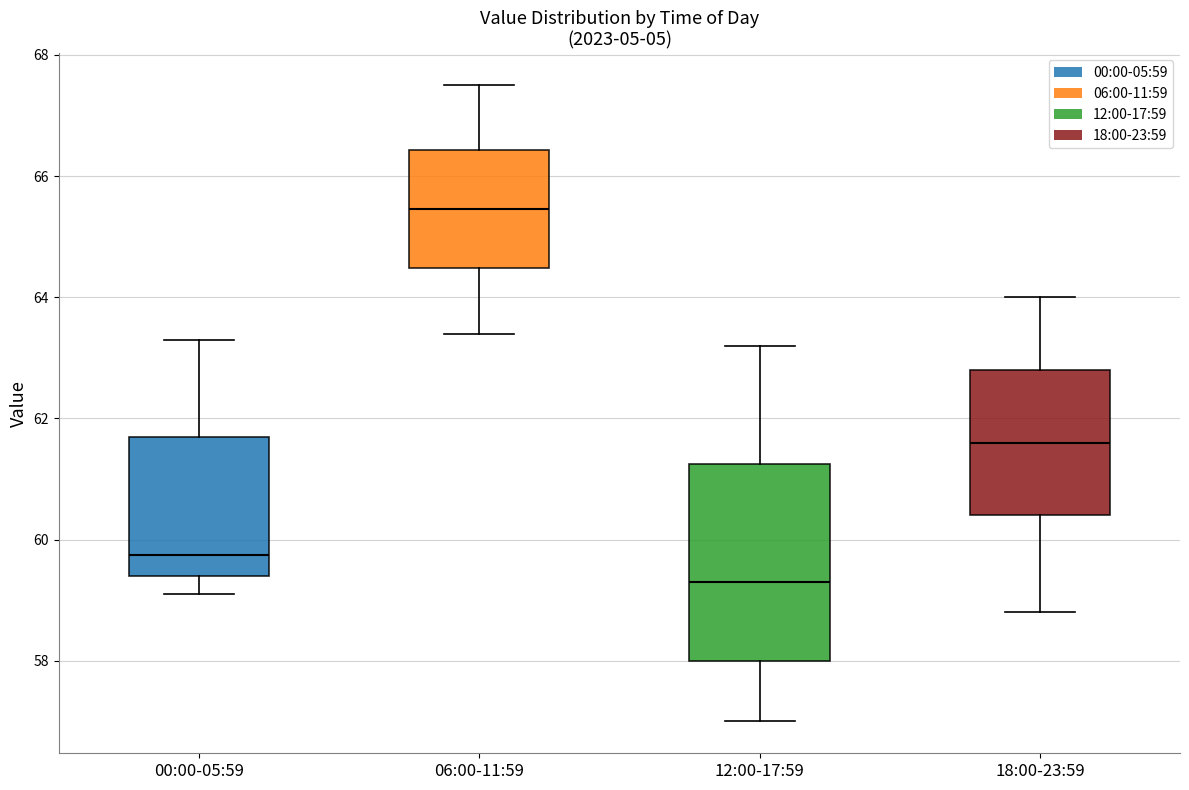

Comparing the boxes themselves (not the whiskers), which one is the tallest?

12:00-17:59